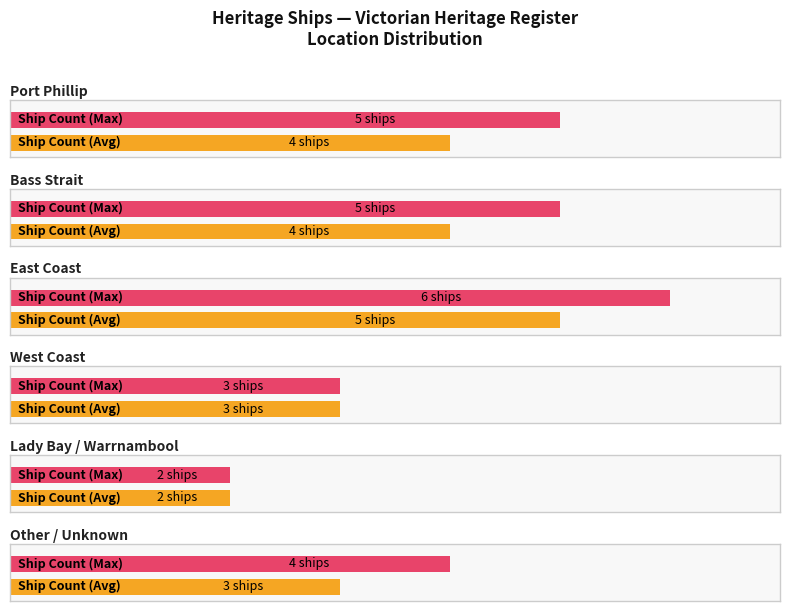

At which label does the data first exceed 5?

East Coast